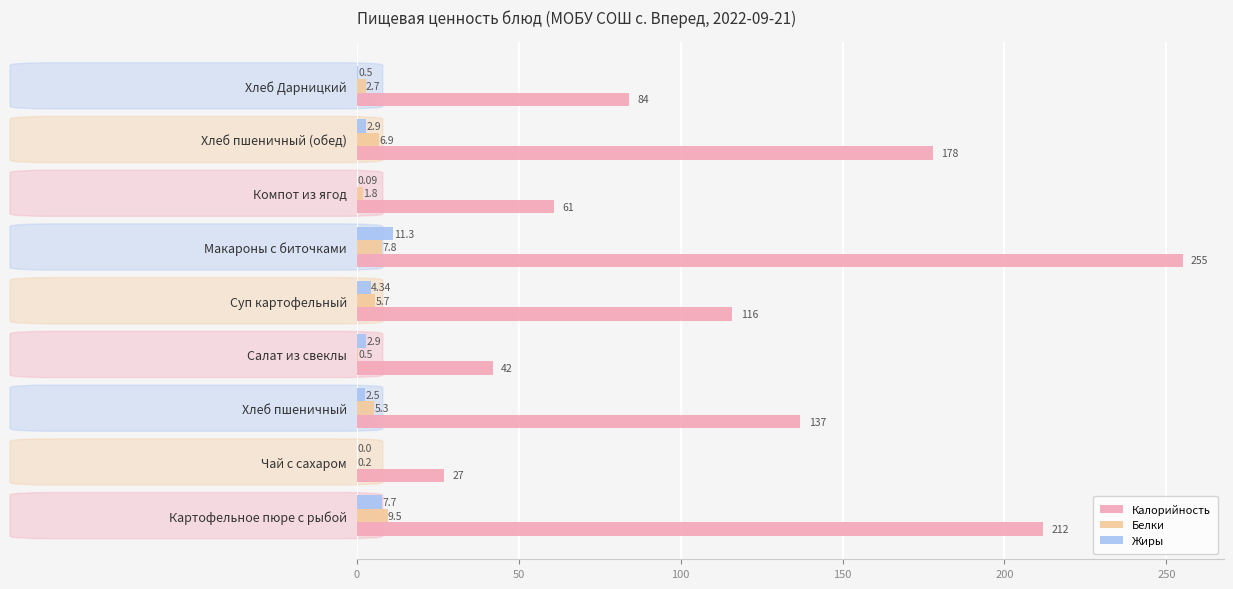

At which category is the sum across all series the highest?

Макароны с биточками